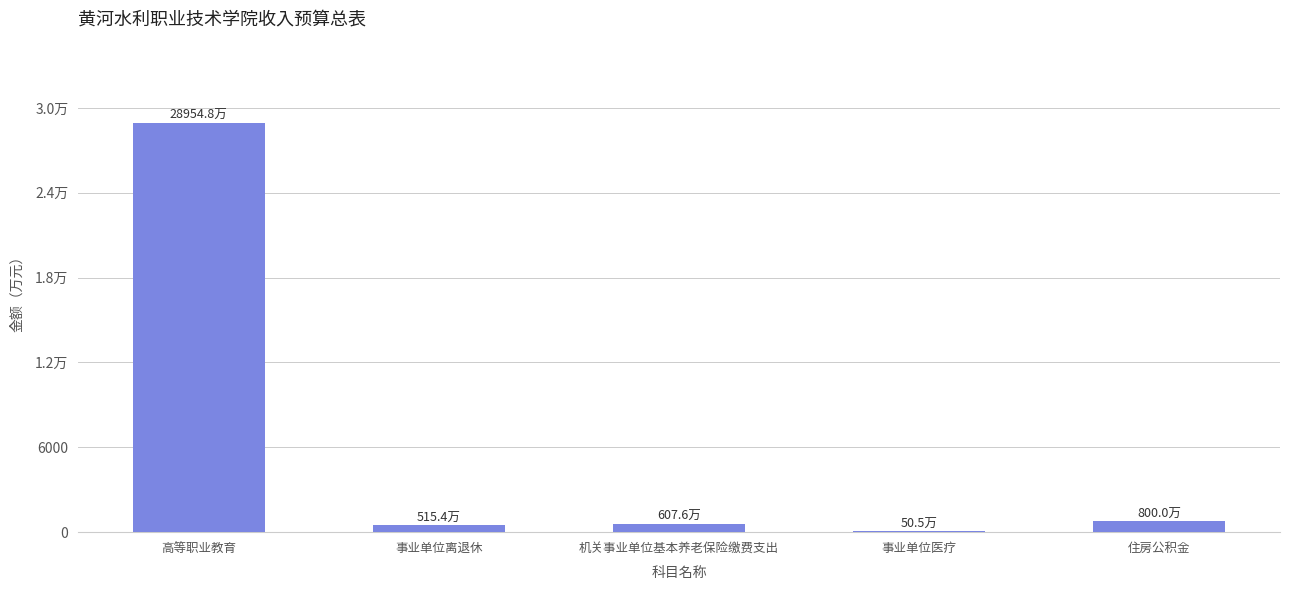

What is the label of the 1st bar from the left?

高等职业教育